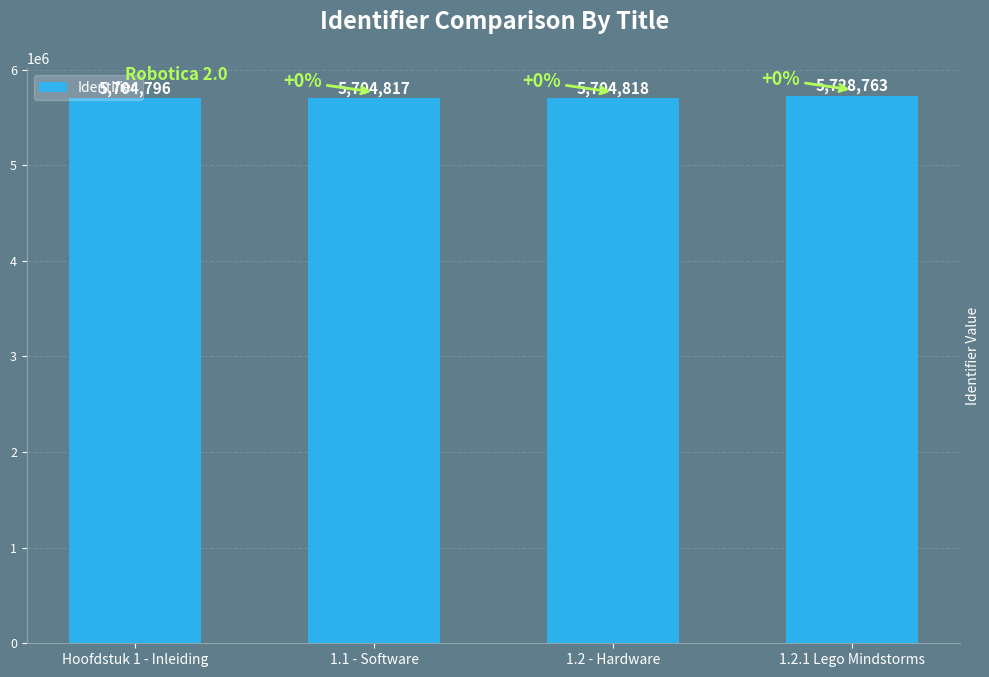

Reading left to right, transcribe all the data shown in this chart.

5704796	5704817	5704818	5728763